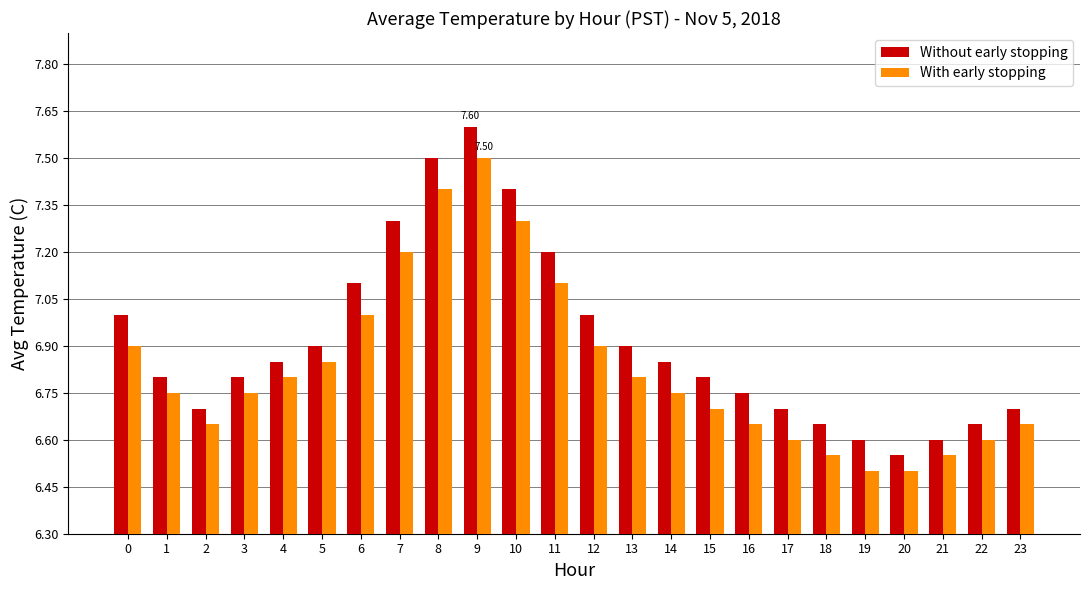

What is the difference between the second highest and second lowest values in the Without early stopping series?

0.9